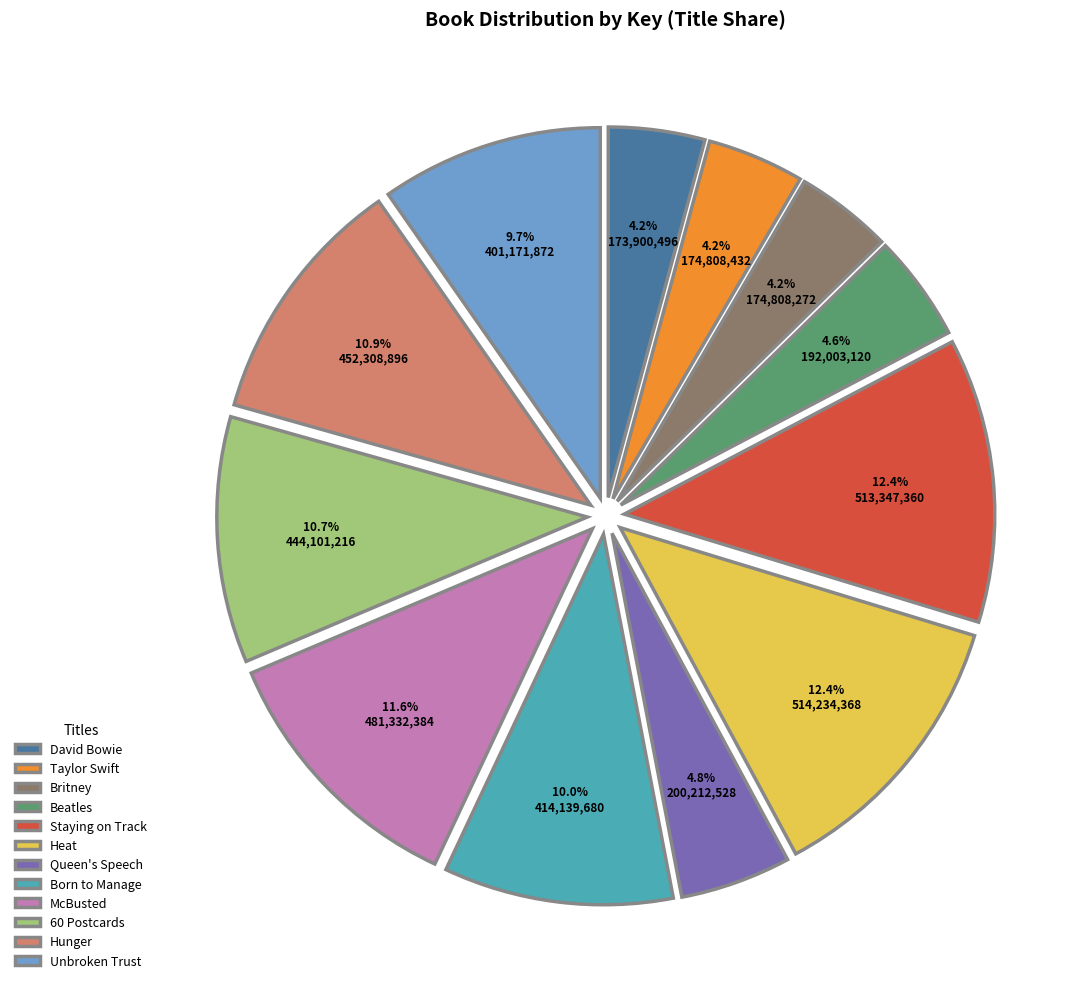

What is the ratio of the value at McBusted to the value at Queen's Speech?

2.4